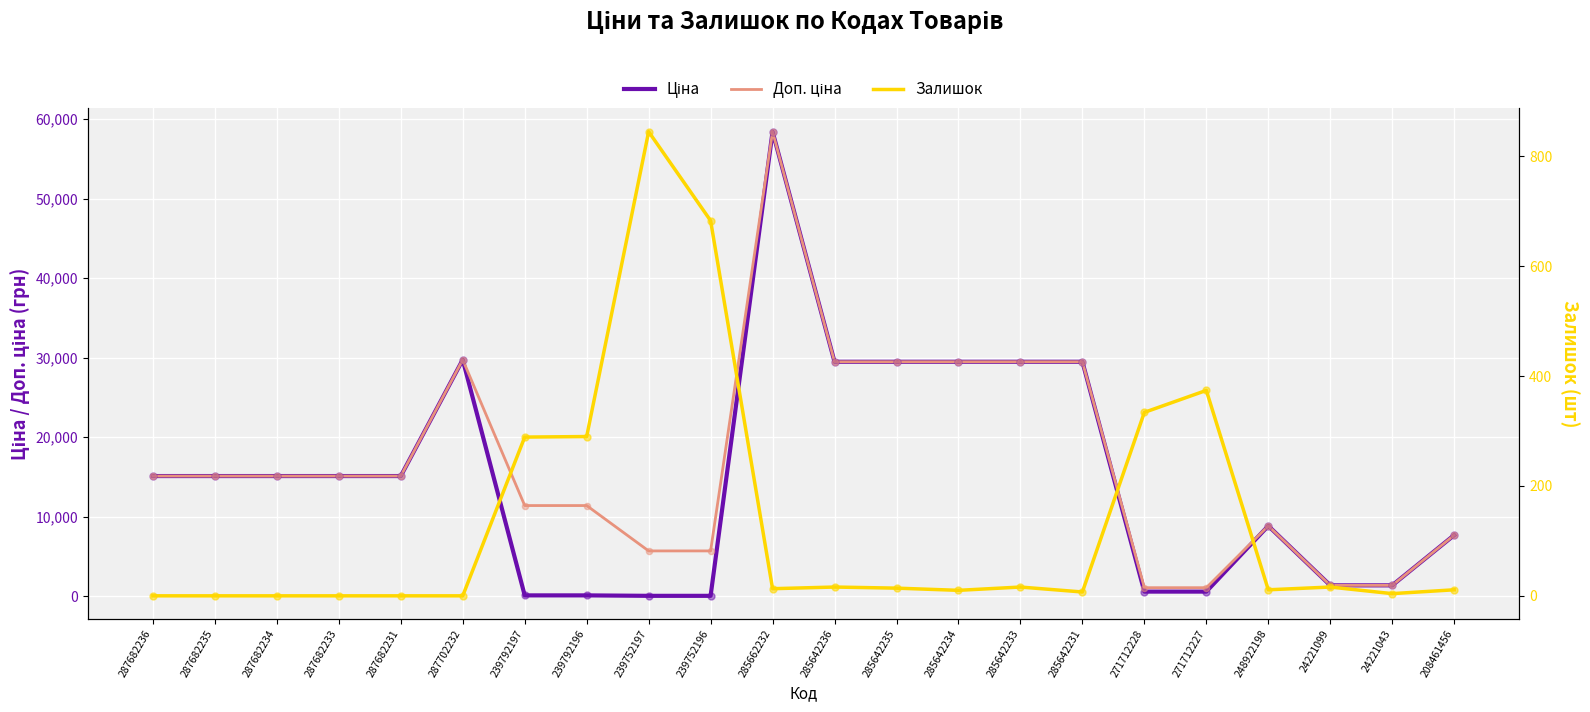

Which series reaches the minimum Y coordinate?

Залишок